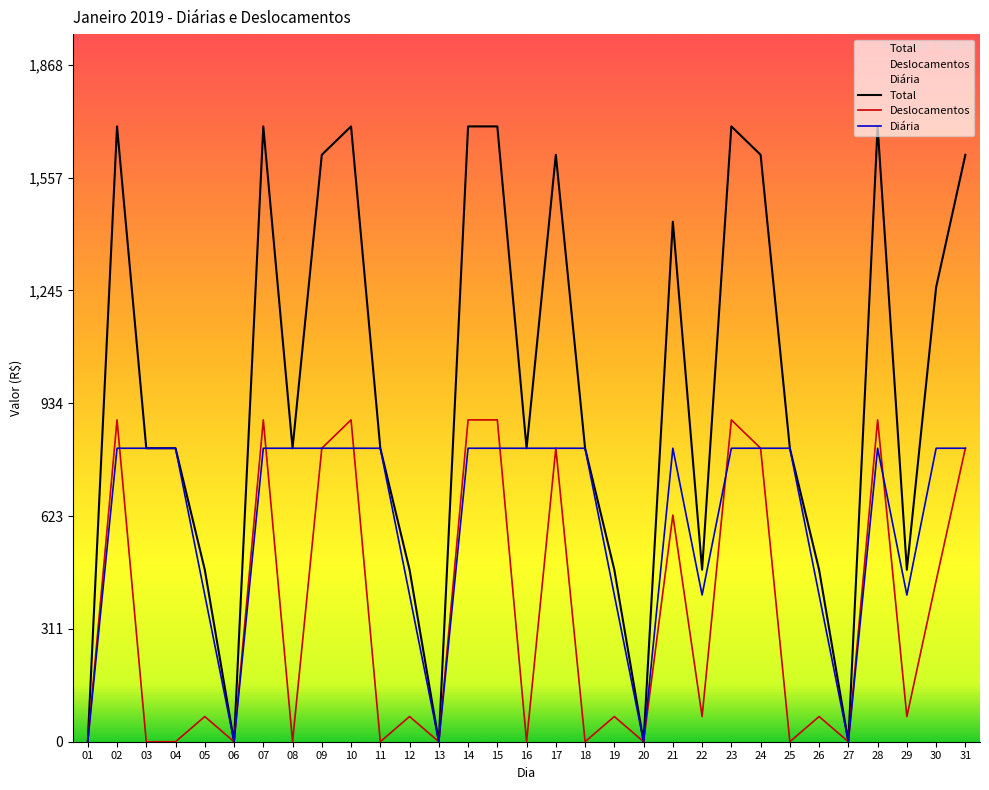

In Deslocamentos, how many points are higher than both neighbors (excluding endpoints)?

11